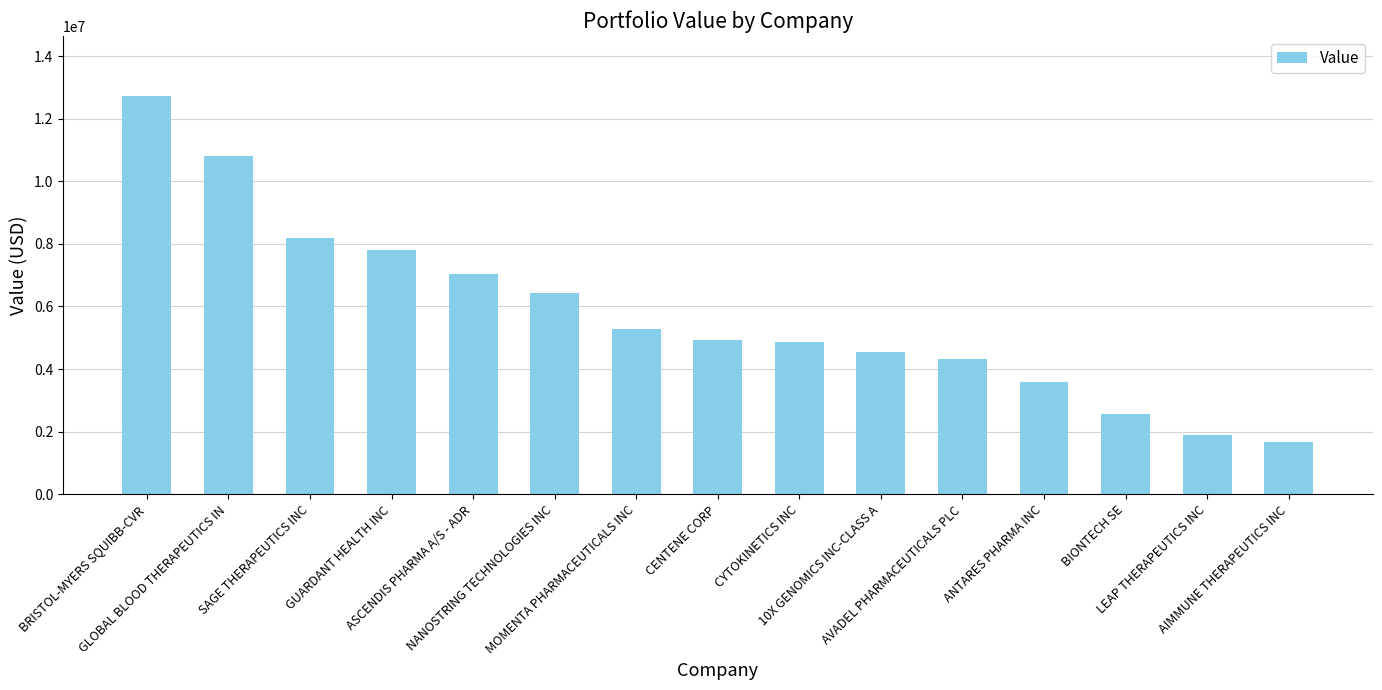

What is the difference between the maximum and minimum values?

11058000